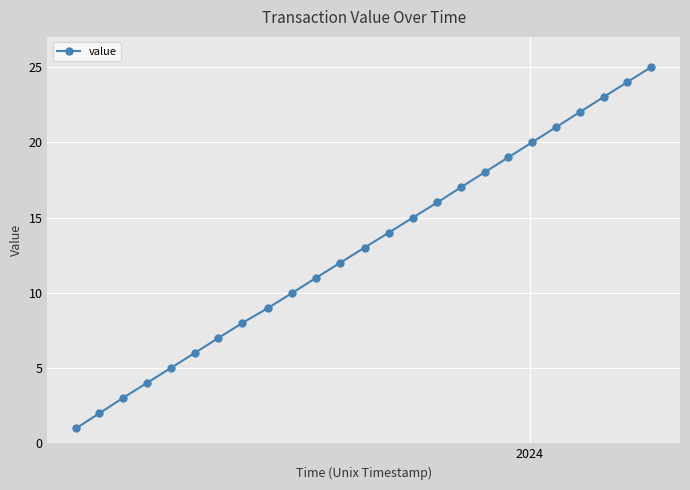

What is the value of the 3rd point from the left?

3